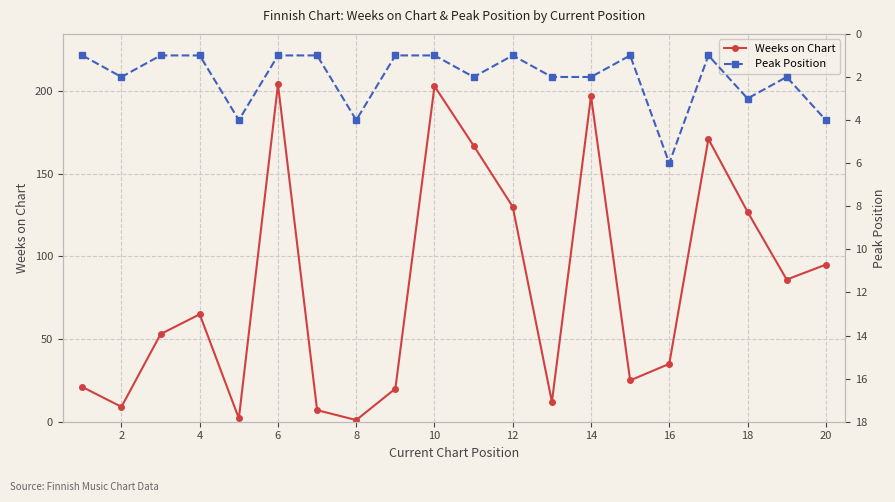

At how many categories does at least one series exceed 166?

5